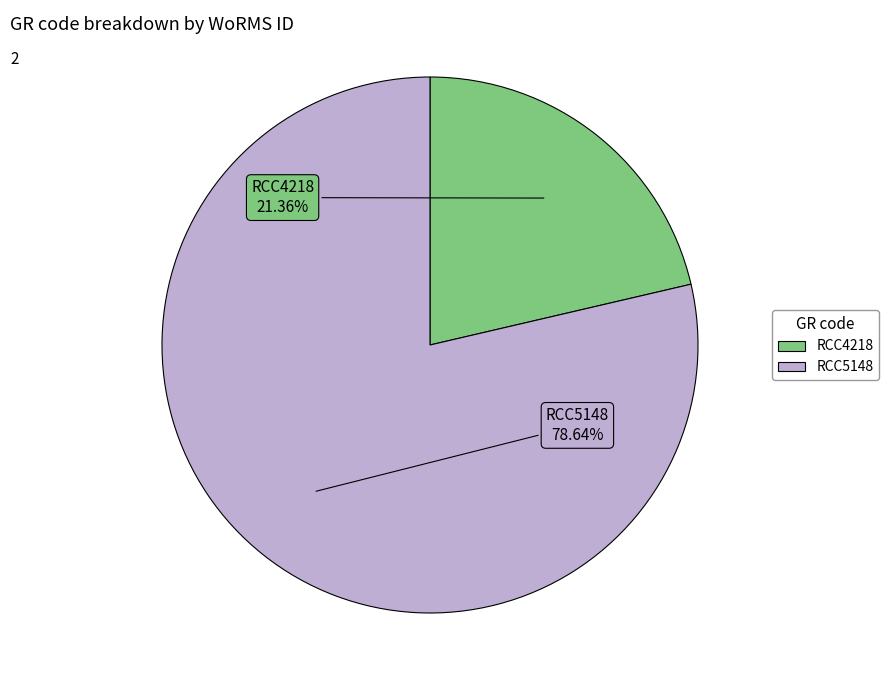

What percentage is NOT represented by RCC4218?

78.6%